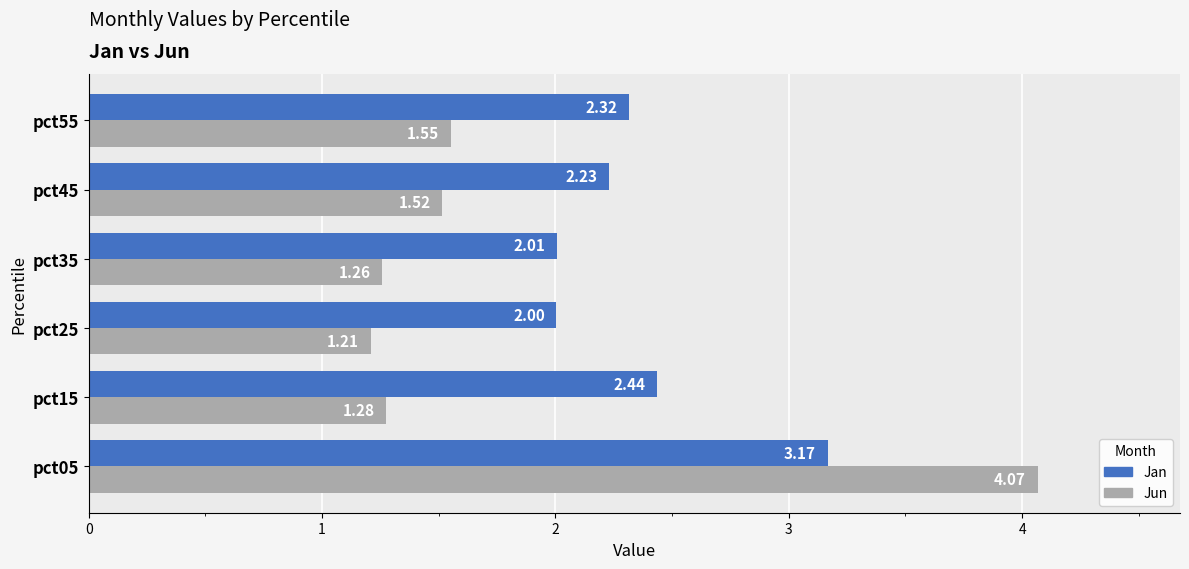

Rank the series by their average value, from lowest to highest.

Jun, Jan